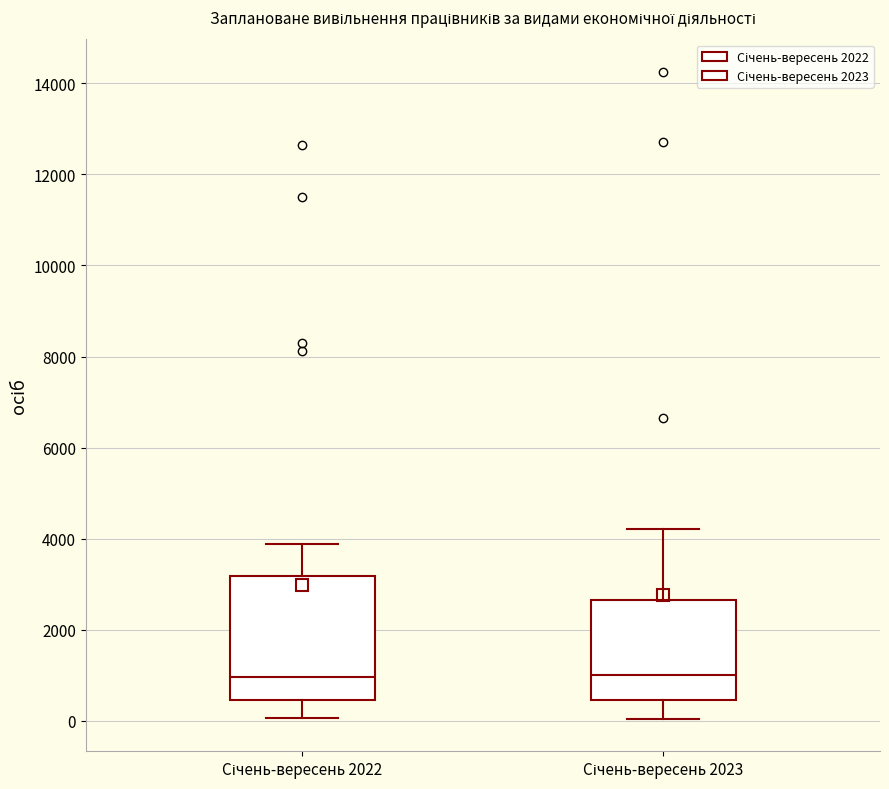

Reading left to right, read every box against the y-axis: the position of its median line, the range the box covers, and the ends of its whiskers. The values are not printed on the chart, so give them approximately, as read against the axis.

Січень-вересень 2022: median 1000, box 400 to 3200, whiskers 0 to 3800
Січень-вересень 2023: median 1000, box 400 to 2600, whiskers 0 to 4200